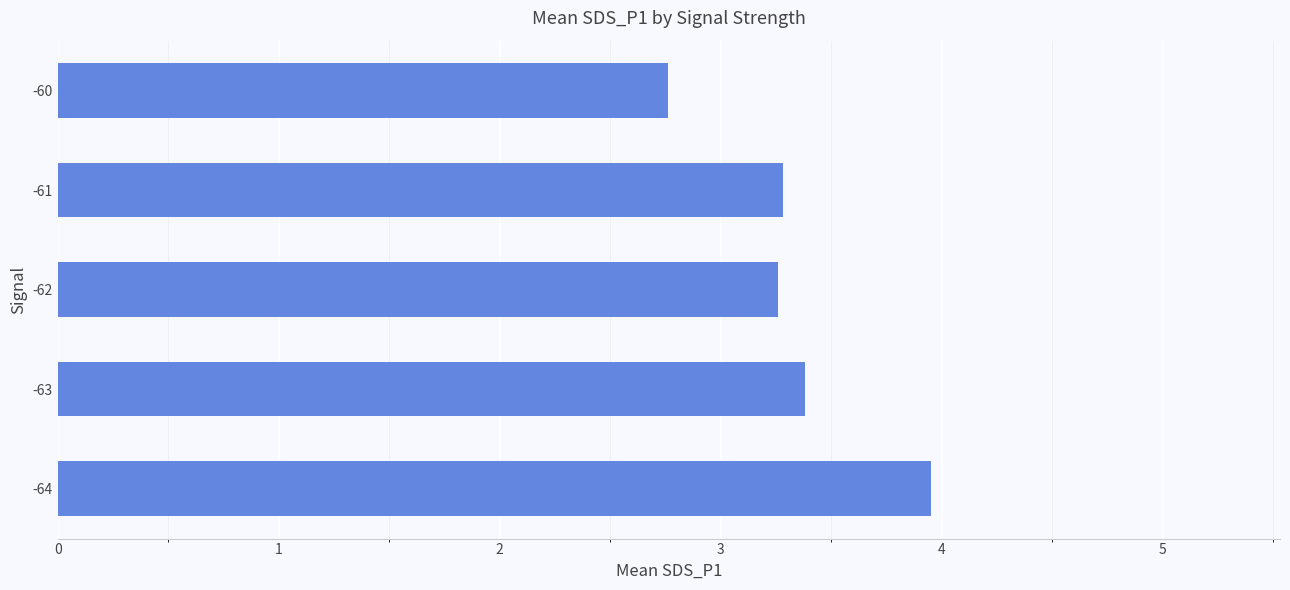

The chart shows a value of 1.8 at -60. True or false?

False